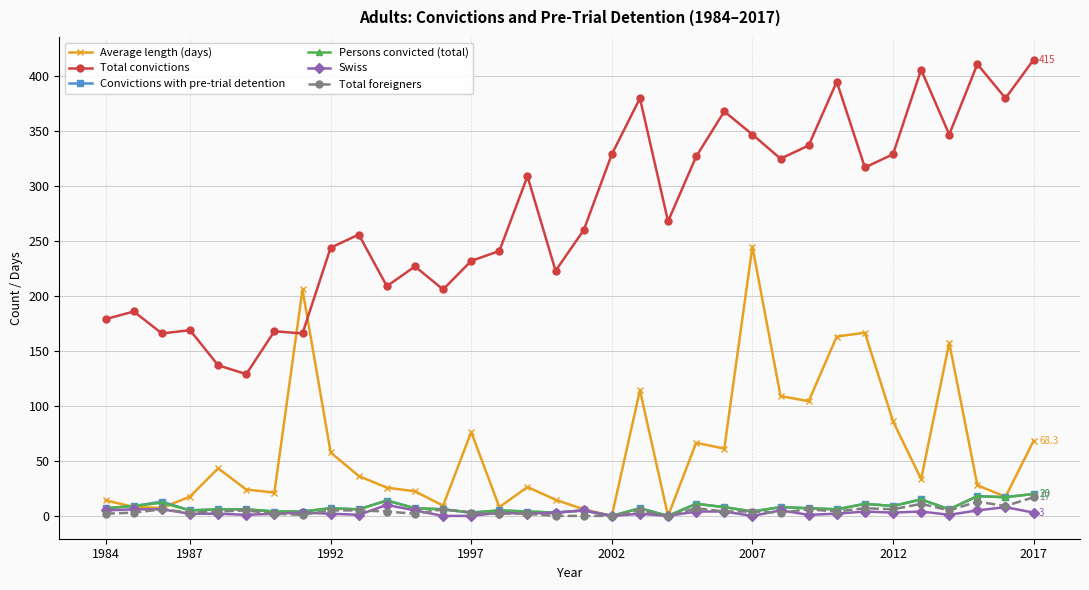

What is the highest value of the Average length (days) series?

245.0